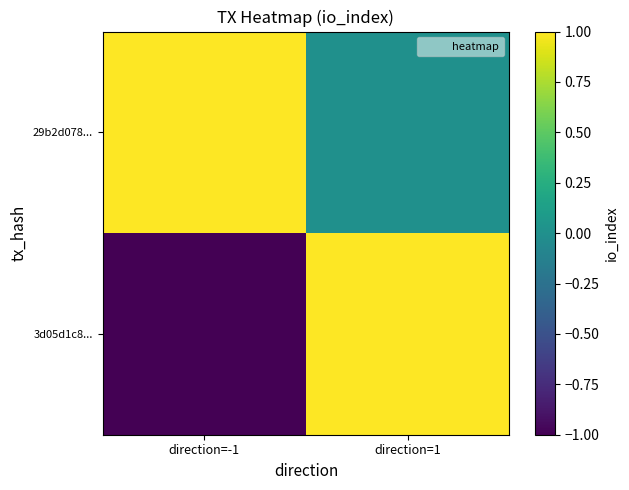

Rank the series by their maximum value, from highest to lowest.

3d05d1c8..., 29b2d078...